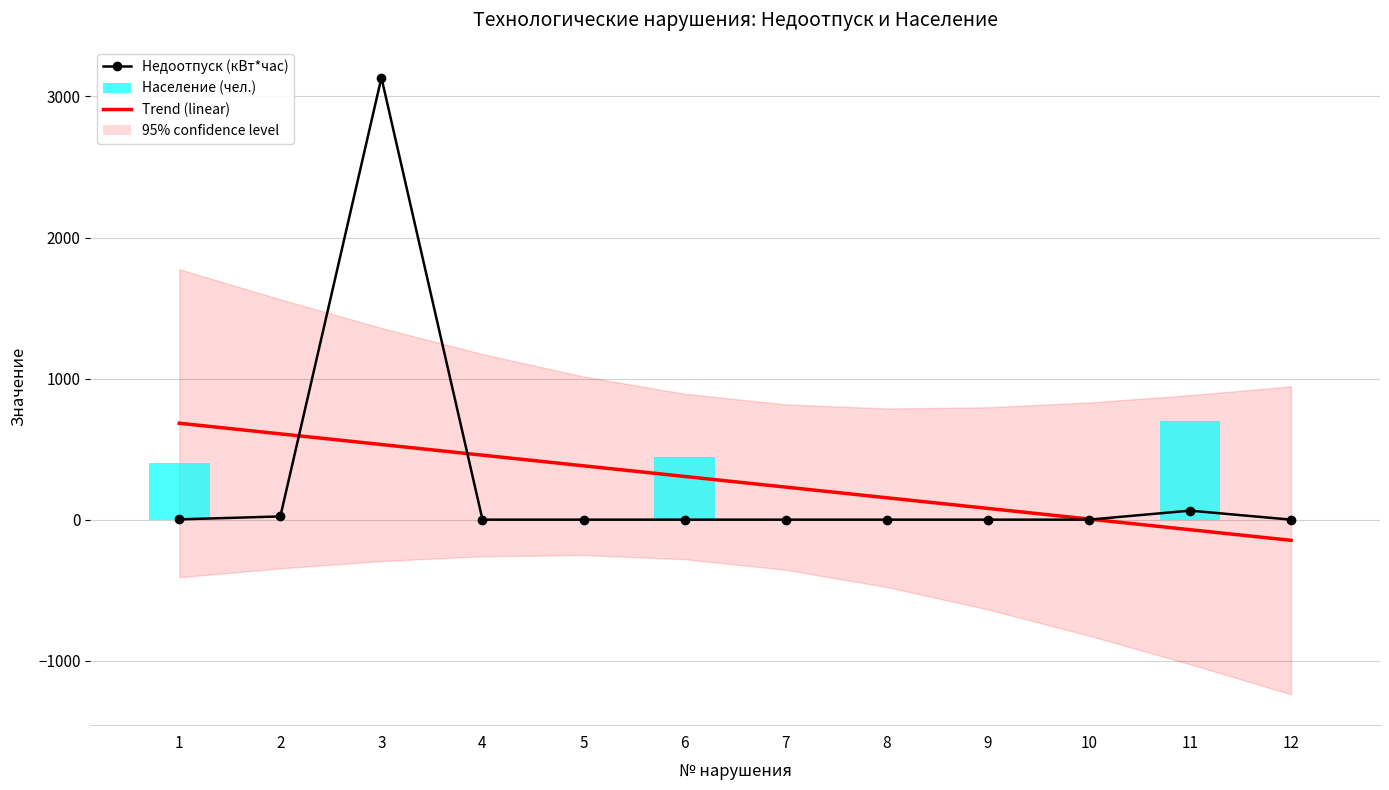

Which series has the largest total across all categories?

Недоотпуск (кВт*час)